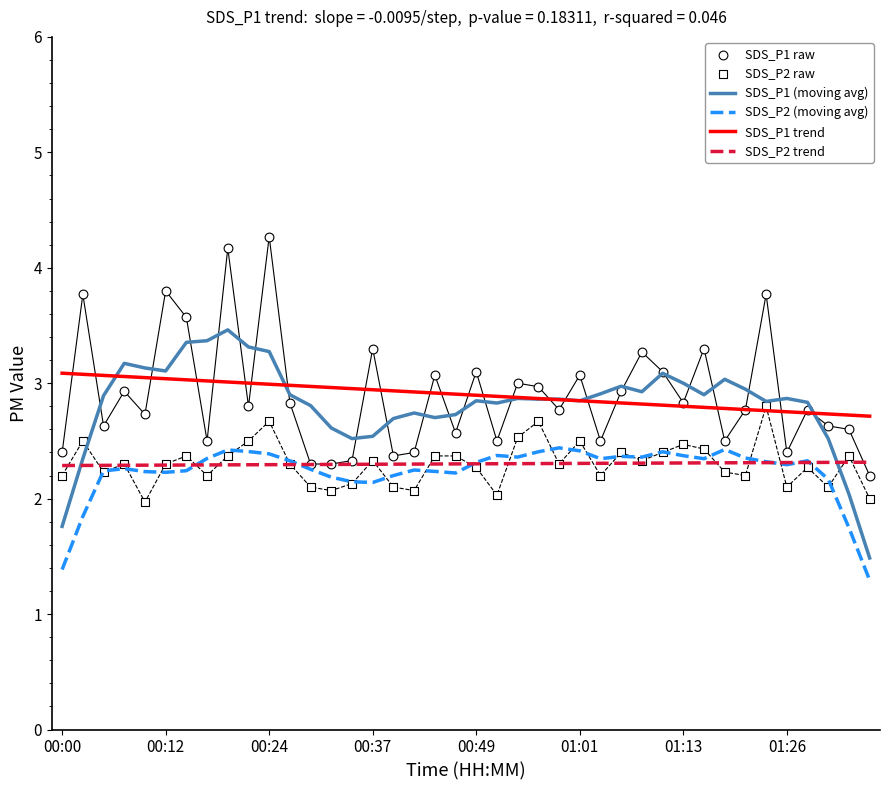

Which series has the largest Y range (max minus min)?

SDS_P1 raw